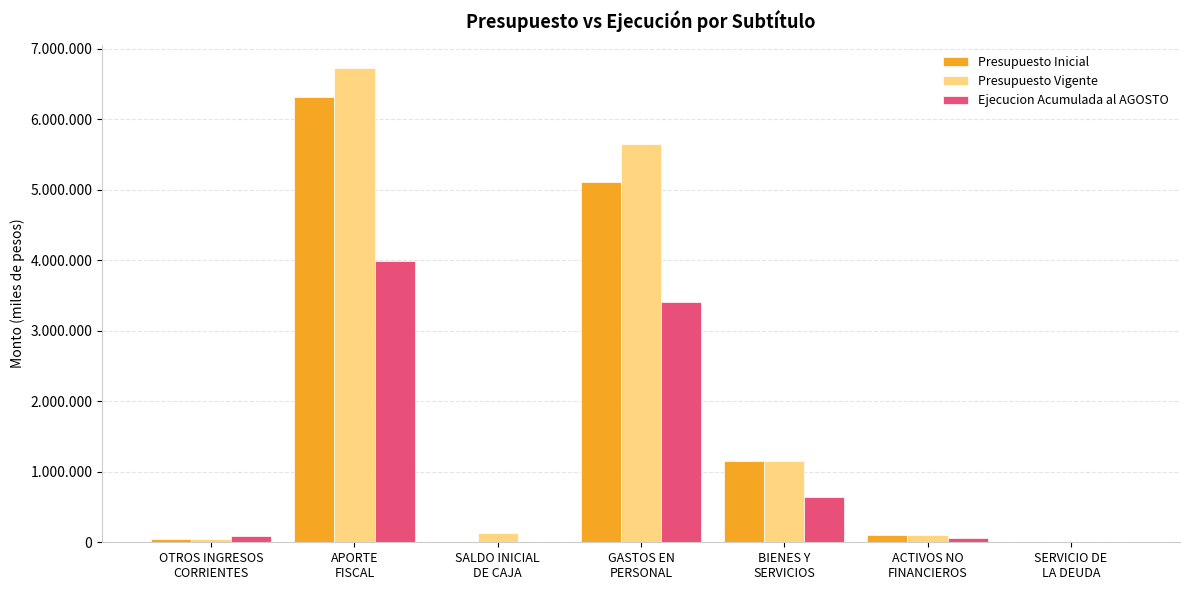

Is the value of Ejecucion Acumulada al AGOSTO at ACTIVOS NO
FINANCIEROS greater than the value of Presupuesto Vigente at SALDO INICIAL
DE CAJA?

No